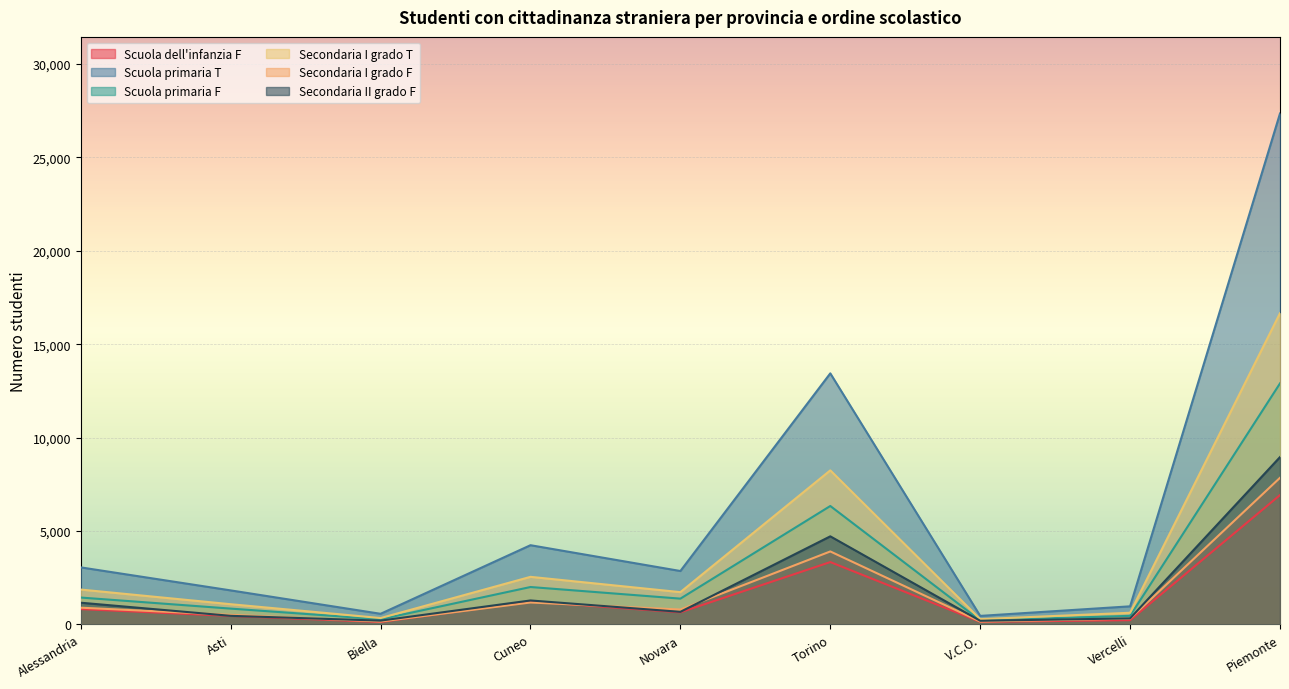

What is the label of the 4th point from the right?

Torino